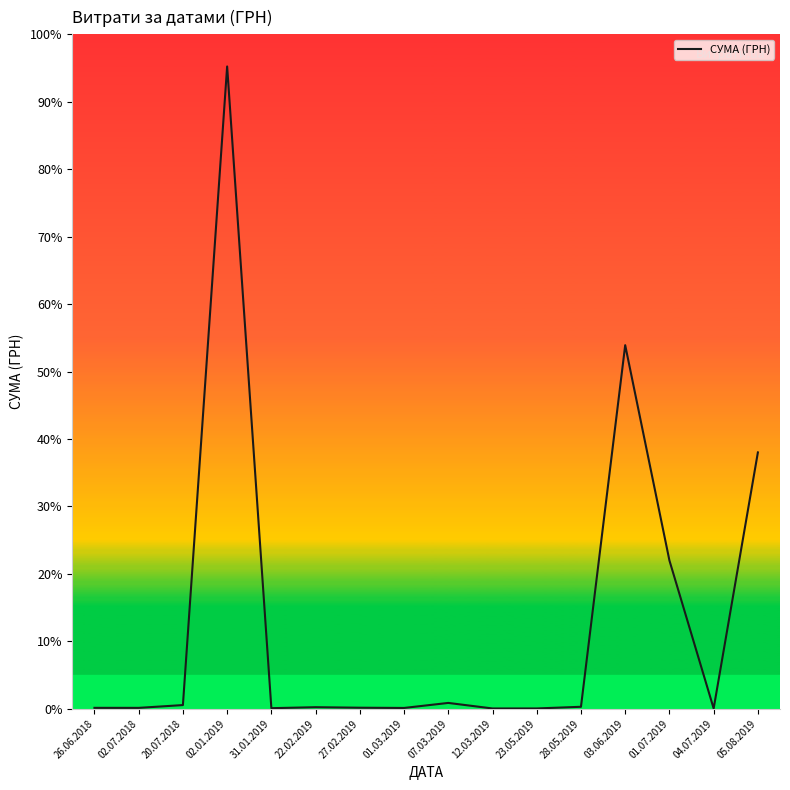

Is it true that the value at 28.05.2019 is 1293.0?

False